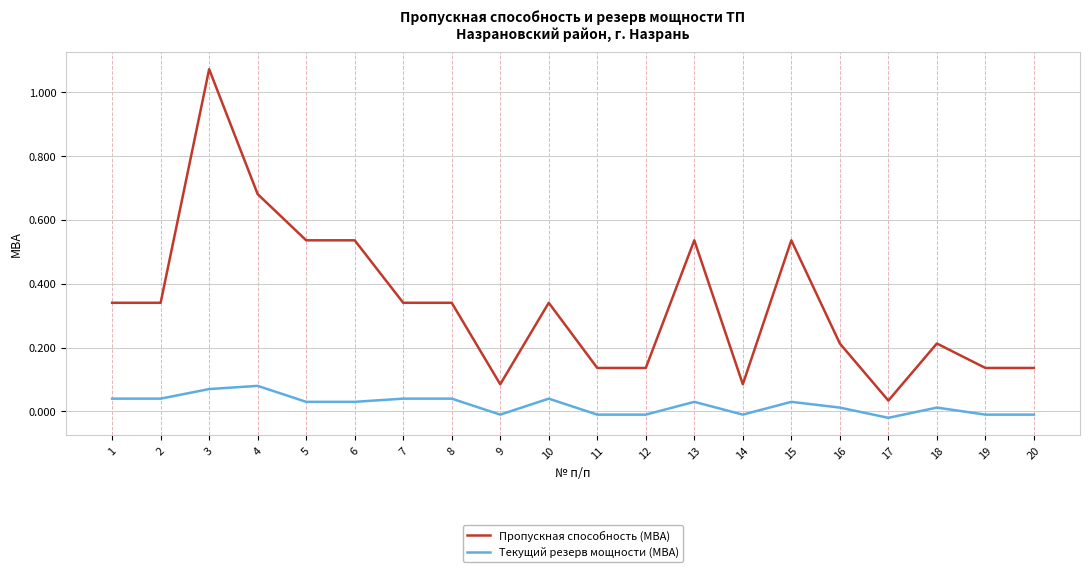

List the series in order of their peak value, highest first.

Пропускная способность (МВА), Текущий резерв мощности (МВА)